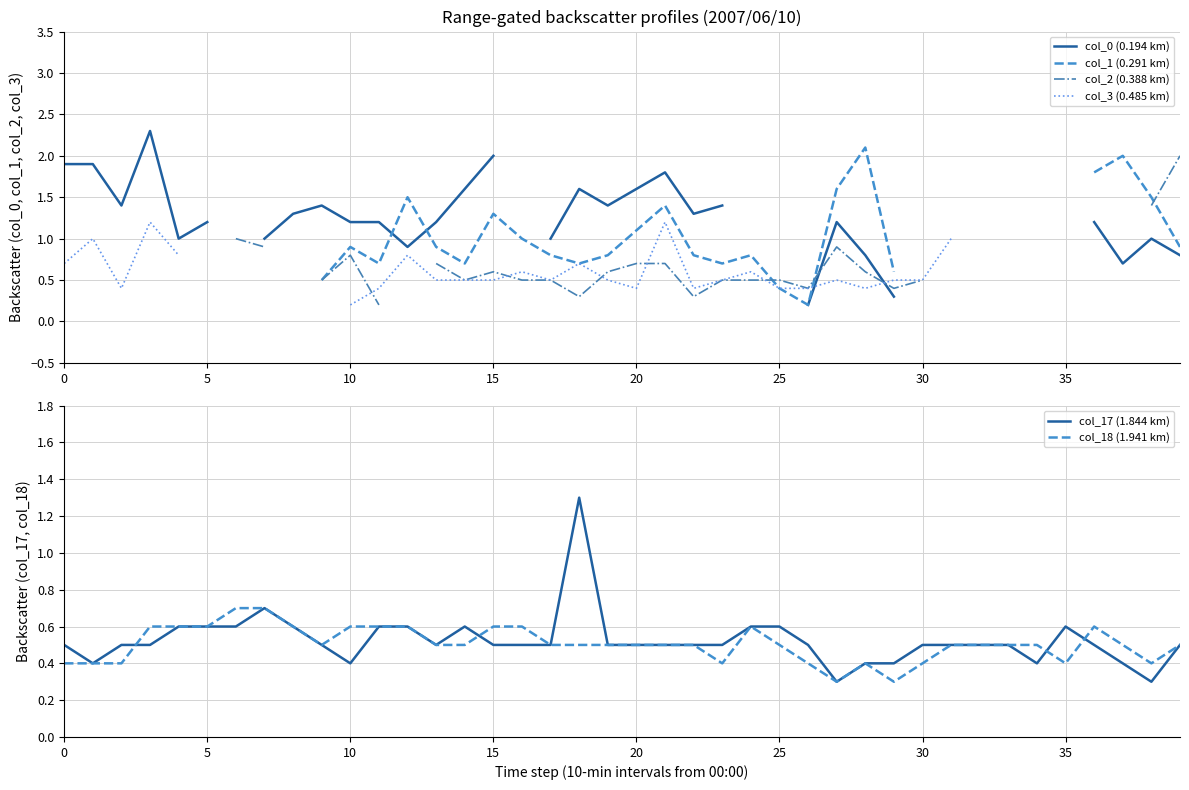

In col_17 (1.844 km), how many points are lower than both neighbors (excluding endpoints)?

6